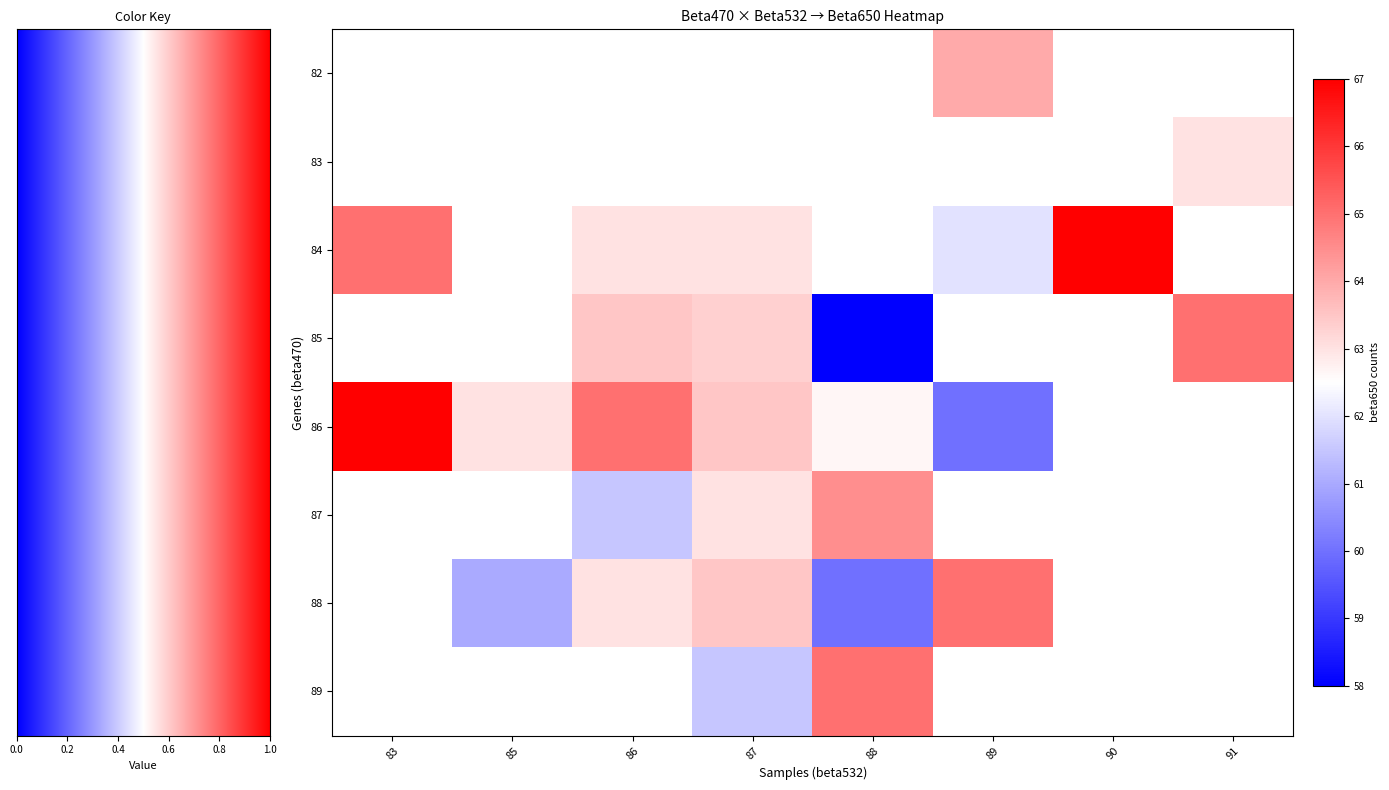

What is the maximum value shown in the chart?

67.0